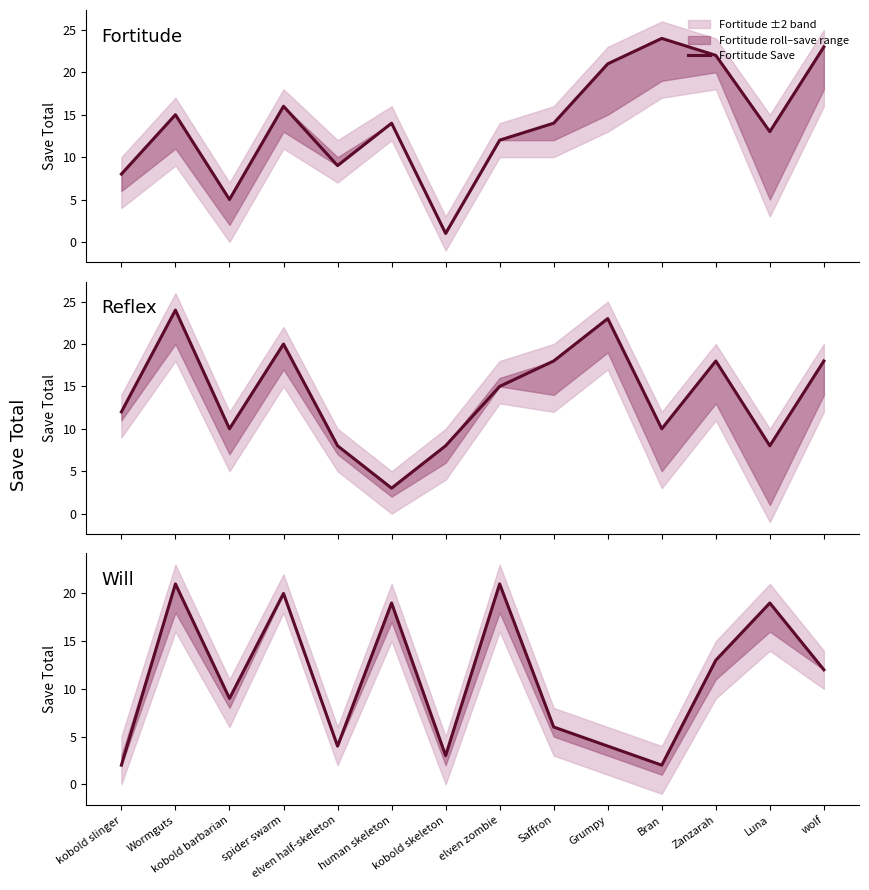

Is it true that Will Save equals 21 at elven zombie?

True